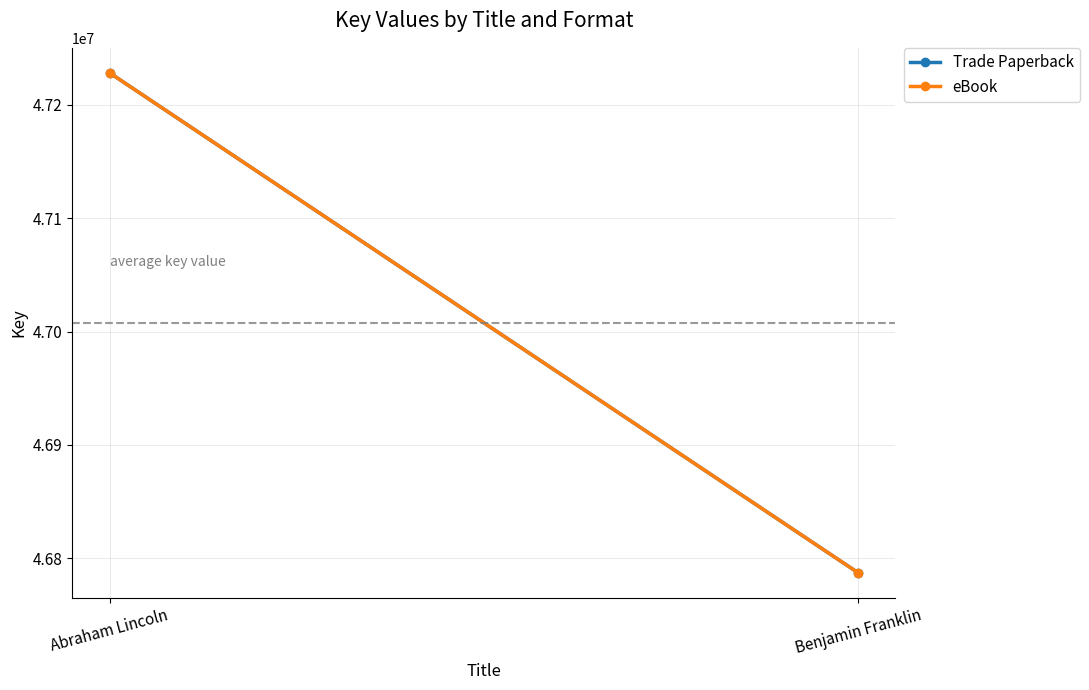

True or false: eBook has a value of 47228397 at Abraham Lincoln.

True